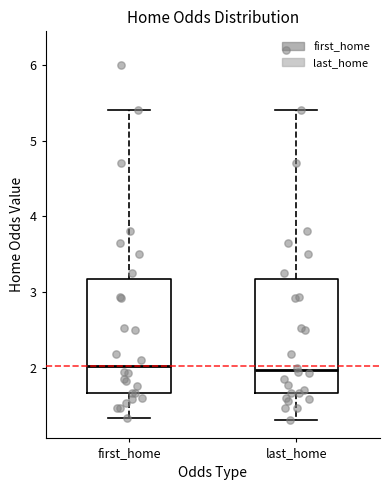

Reading left to right, transcribe this box plot: for each box, give where its median line is, the range the box spans, and where its two whiskers end, as read against the y-axis. The values are not printed on the chart, so give them approximately, as read against the axis.

first_home: median 2.0, box 1.7 to 3.2, whiskers 1.3 to 5.4
last_home: median 2.0, box 1.7 to 3.2, whiskers 1.3 to 5.4